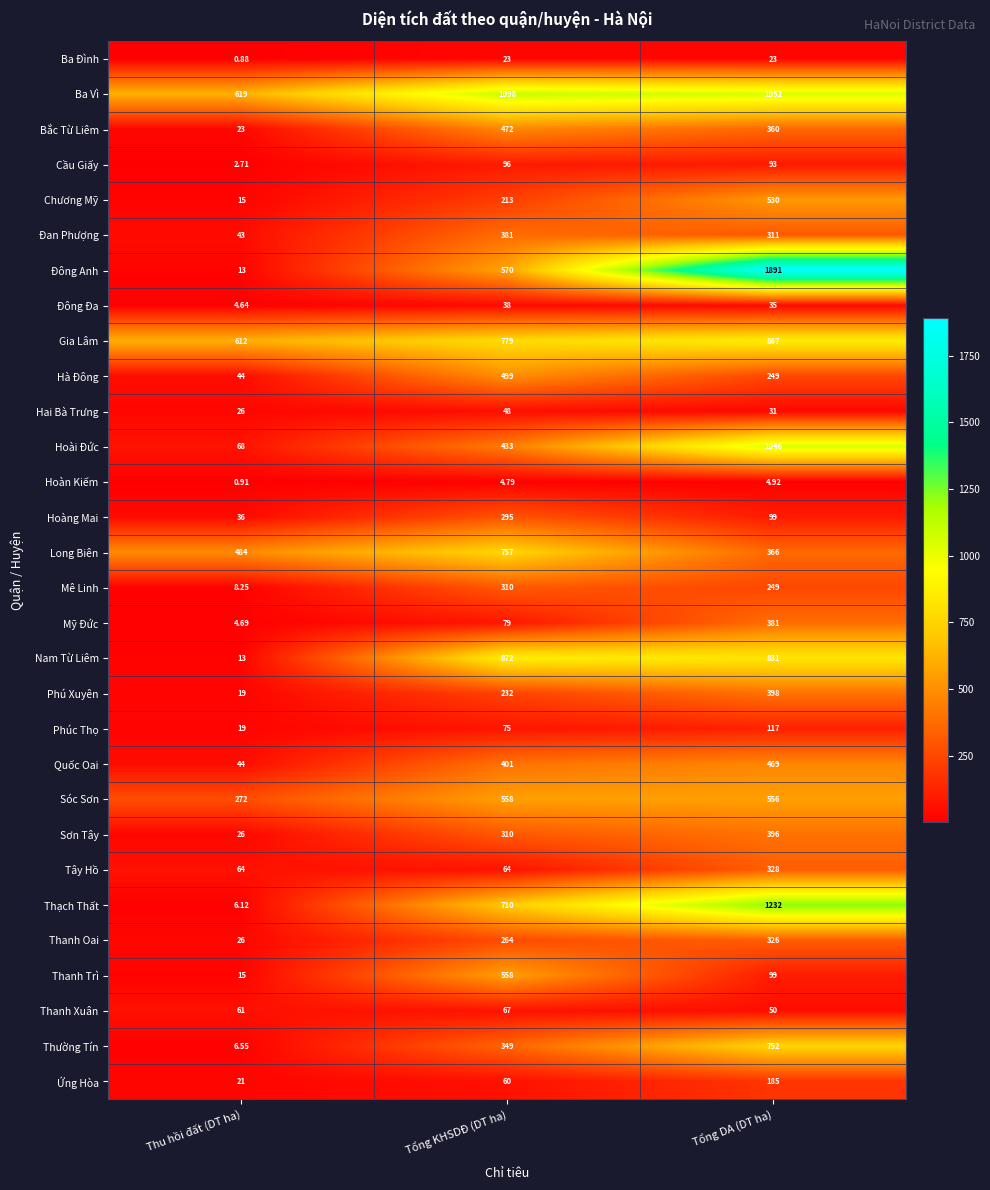

Which series has the widest spread of values?

Đông Anh